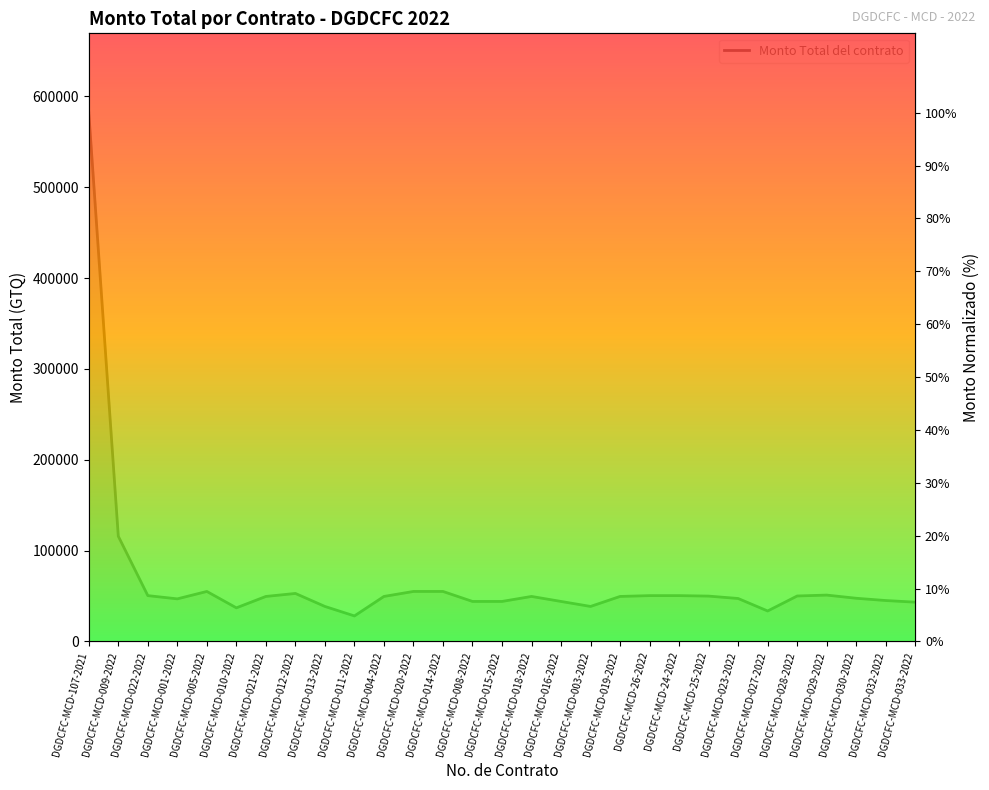

True or false: the data shows 8.7 at DGDCFC-MCD-24-2022.

True